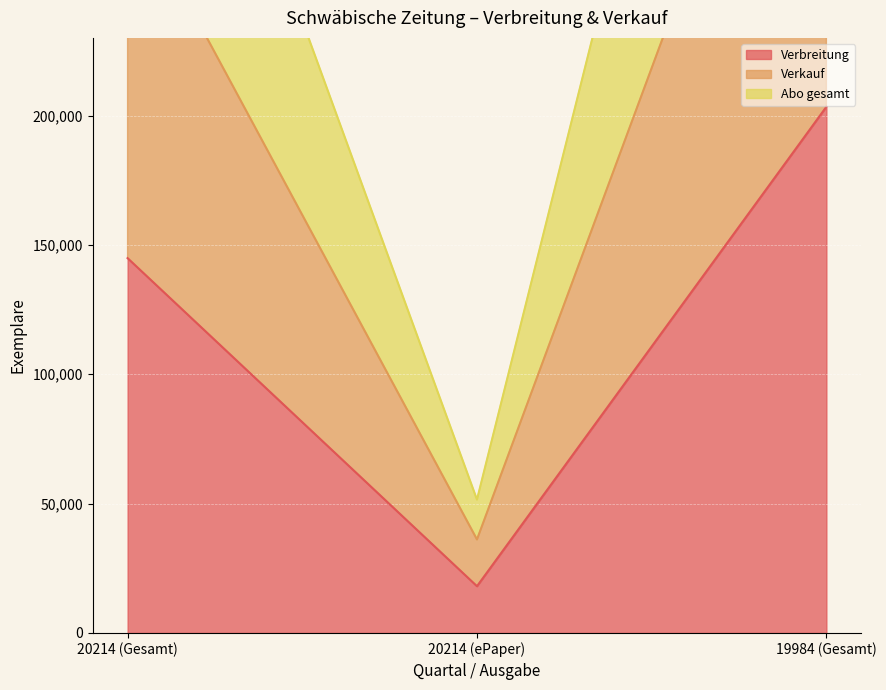

What is the label of the 2nd point from the left?

20214 (ePaper)